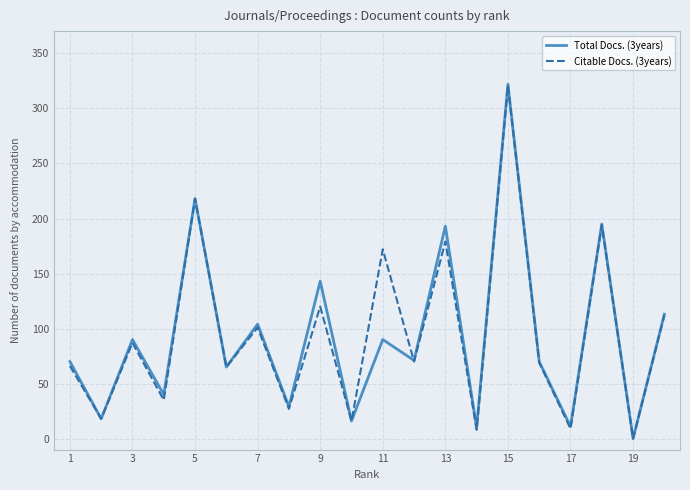

What is the greatest value displayed?

322